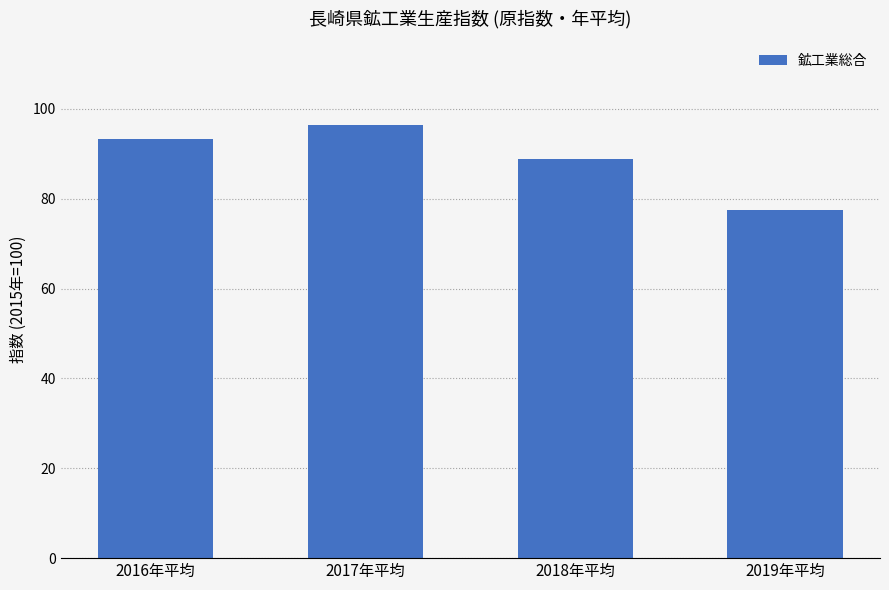

What is the change in value from 2016年平均 to 2019年平均?

-15.8